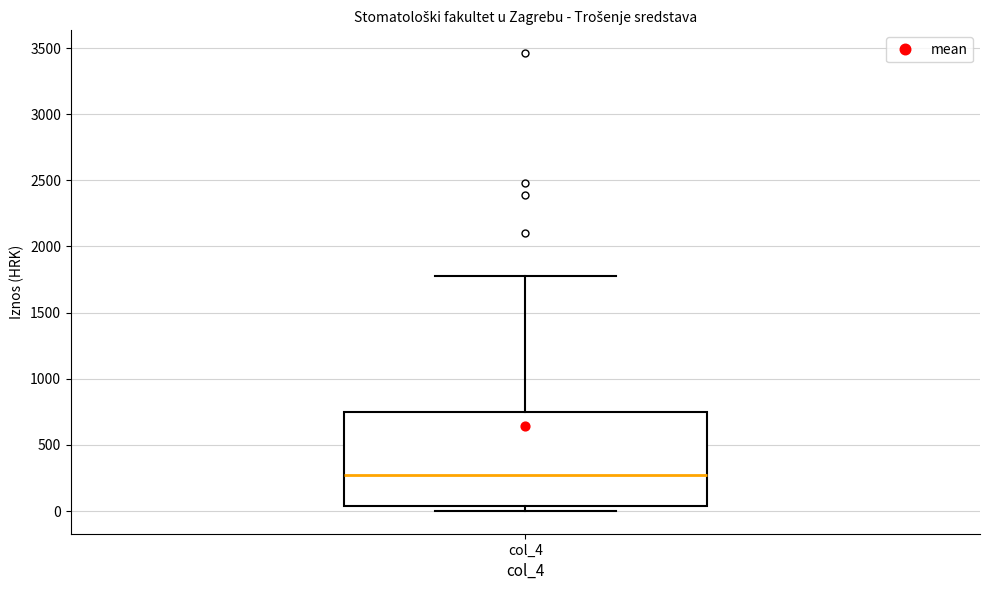

Where is the upper edge of the box for col_4 on the y-axis? The values are not printed on the chart, so give them approximately, as read against the axis.

750